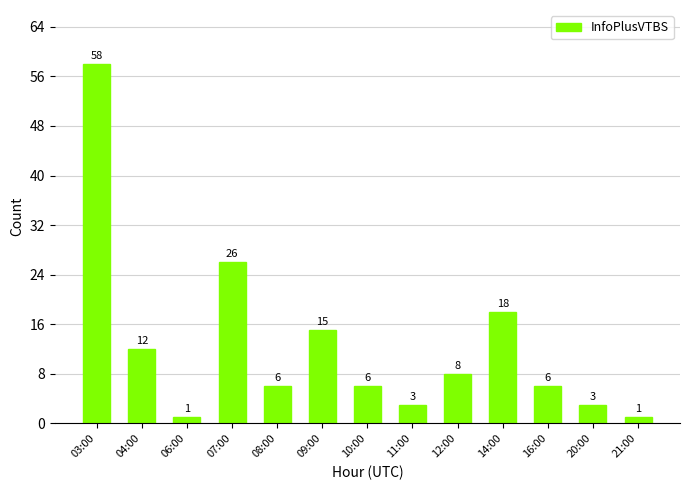

Reading left to right, extract all data points from this chart.

58	12	1	26	6	15	6	3	8	18	6	3	1